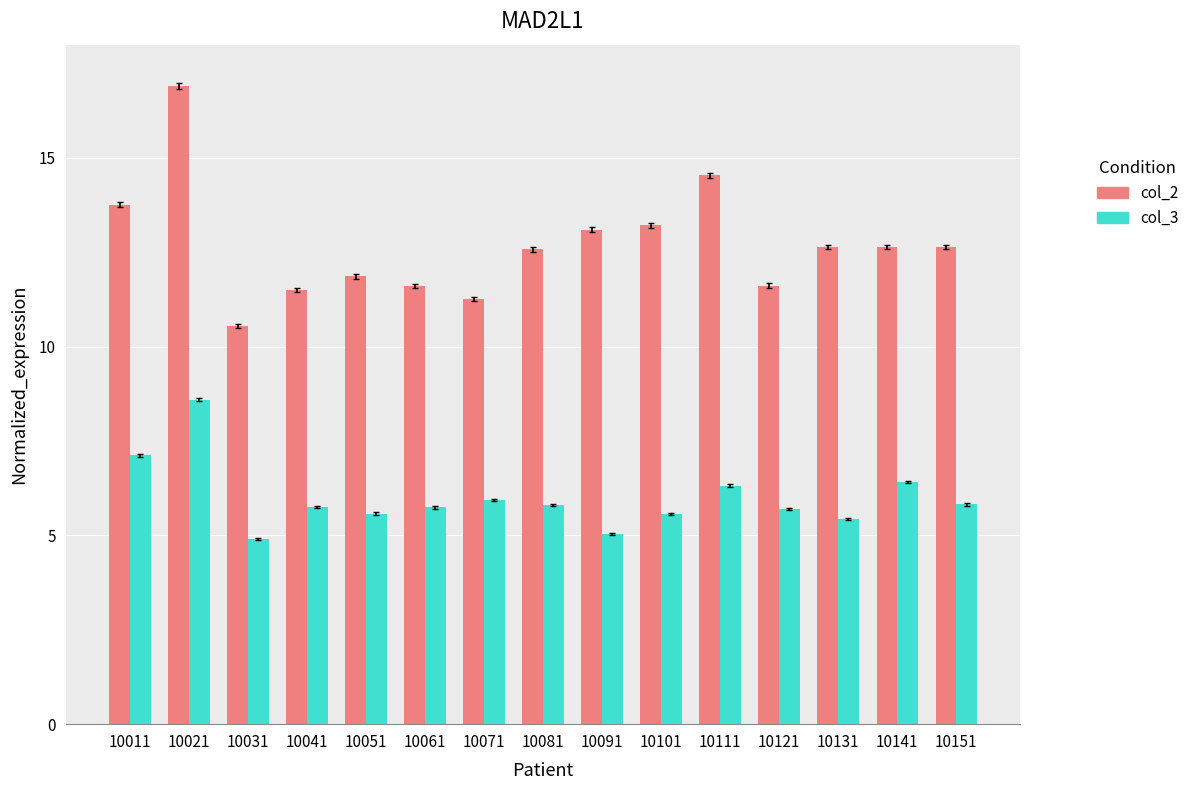

At which category is the sum across all series the highest?

10021